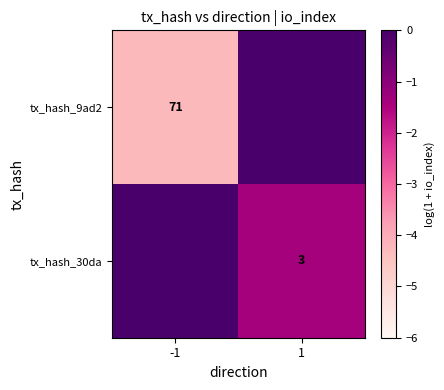

Which has a higher value, -1 or 1?

1